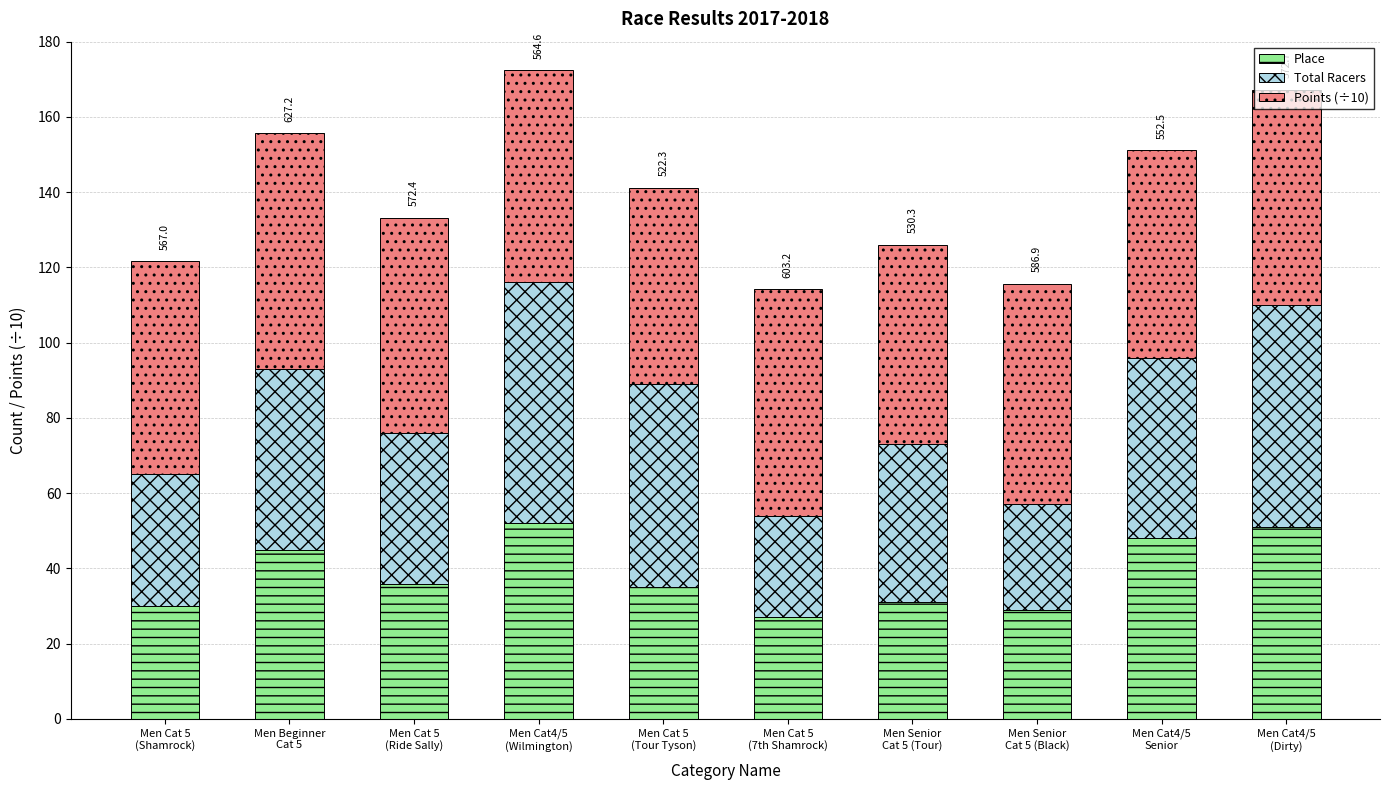

Are the bars grouped side by side (vs. stacked)?

No